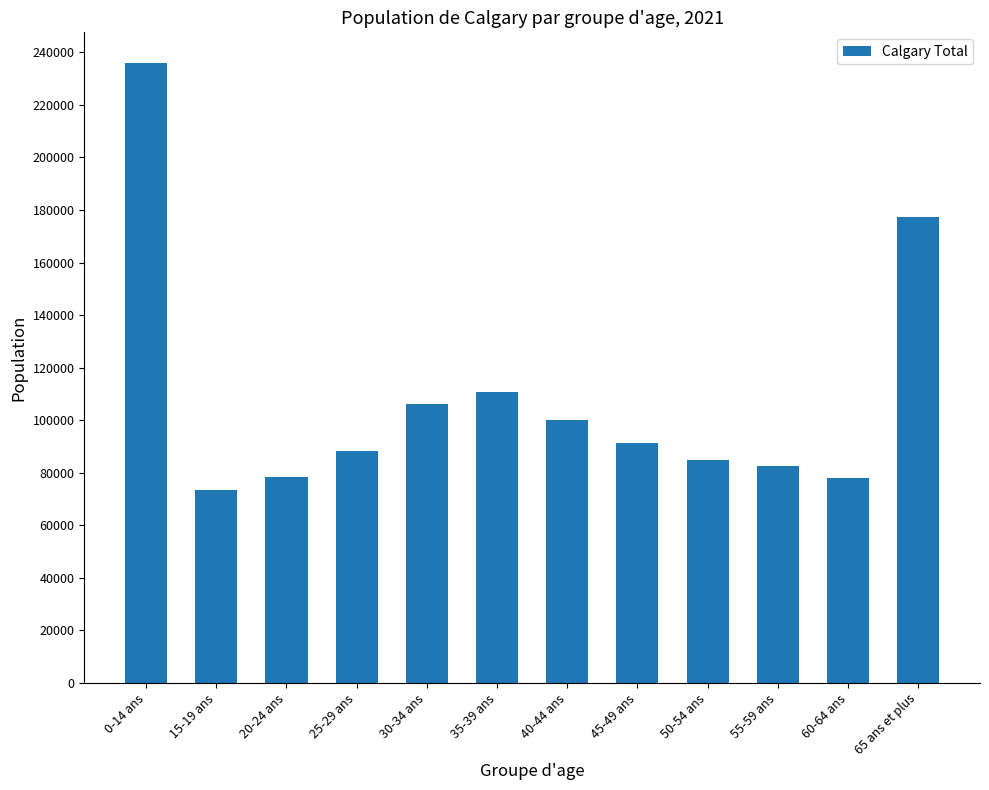

What is the difference between the maximum and minimum values?

162365